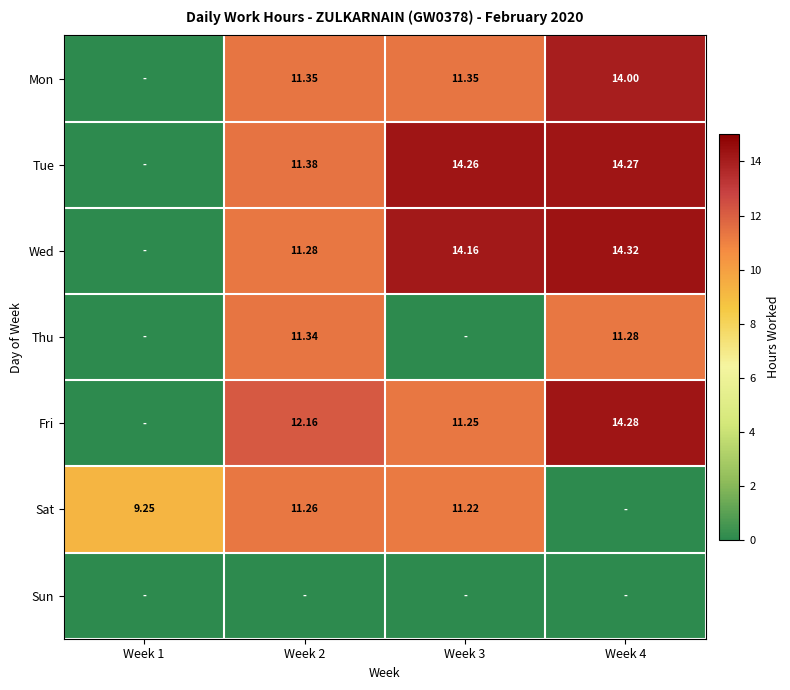

Which category has the lowest value across all series?

Week 1